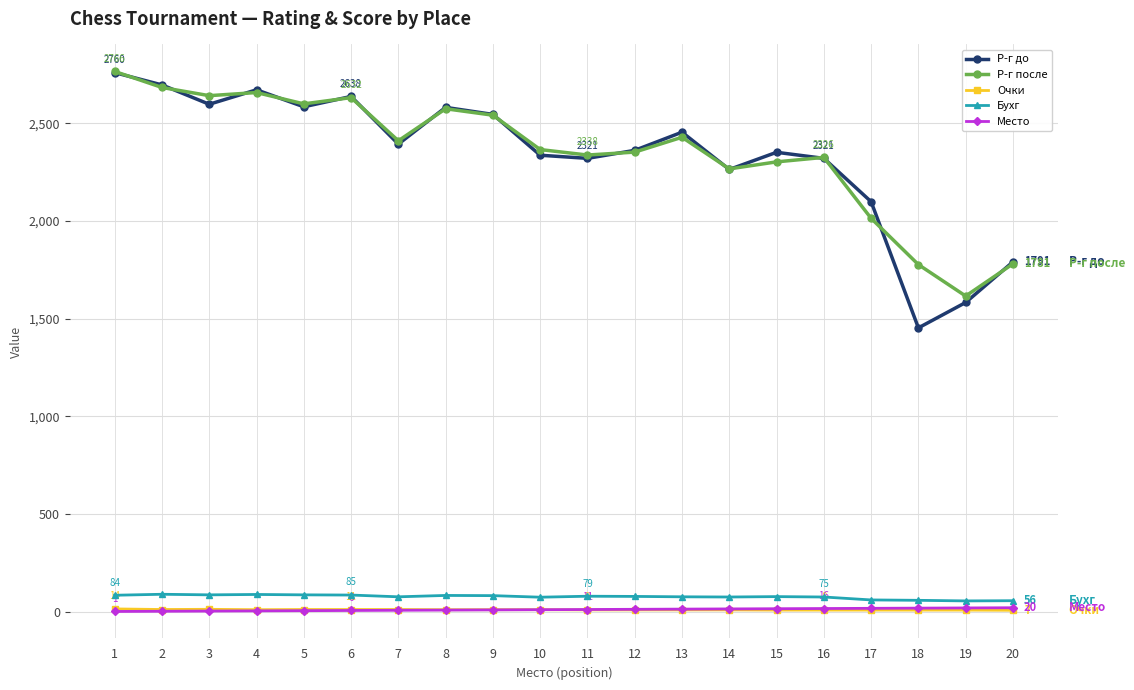

Count the number of categories in the chart.

20